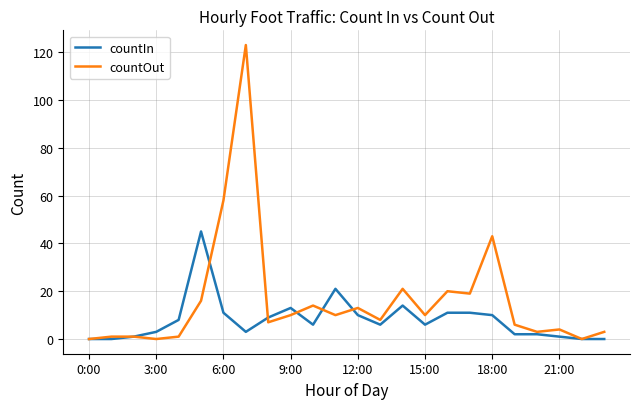

Rank the series by their maximum value, from highest to lowest.

countOut, countIn